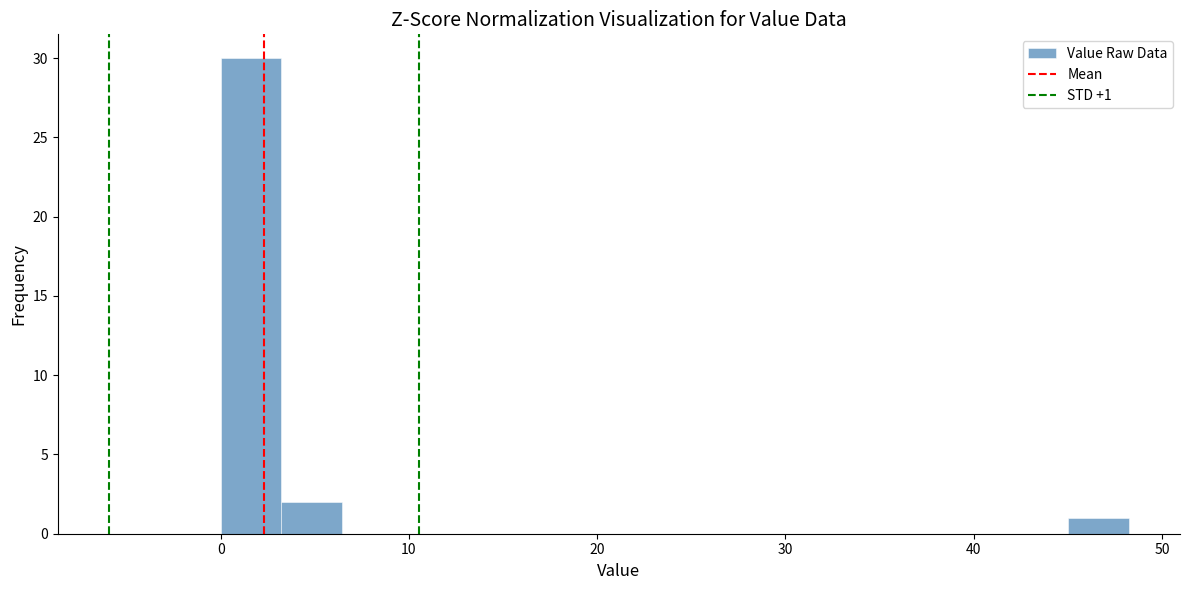

Around what value on the x-axis is the tallest bar? Give the approximate position of its centre, as read against the axis.

2